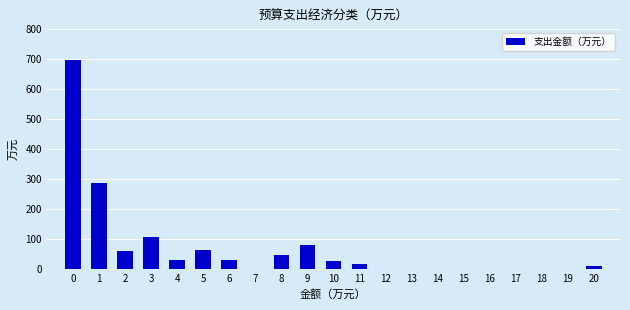

Is it true that the value at 16 is 0.0?

True